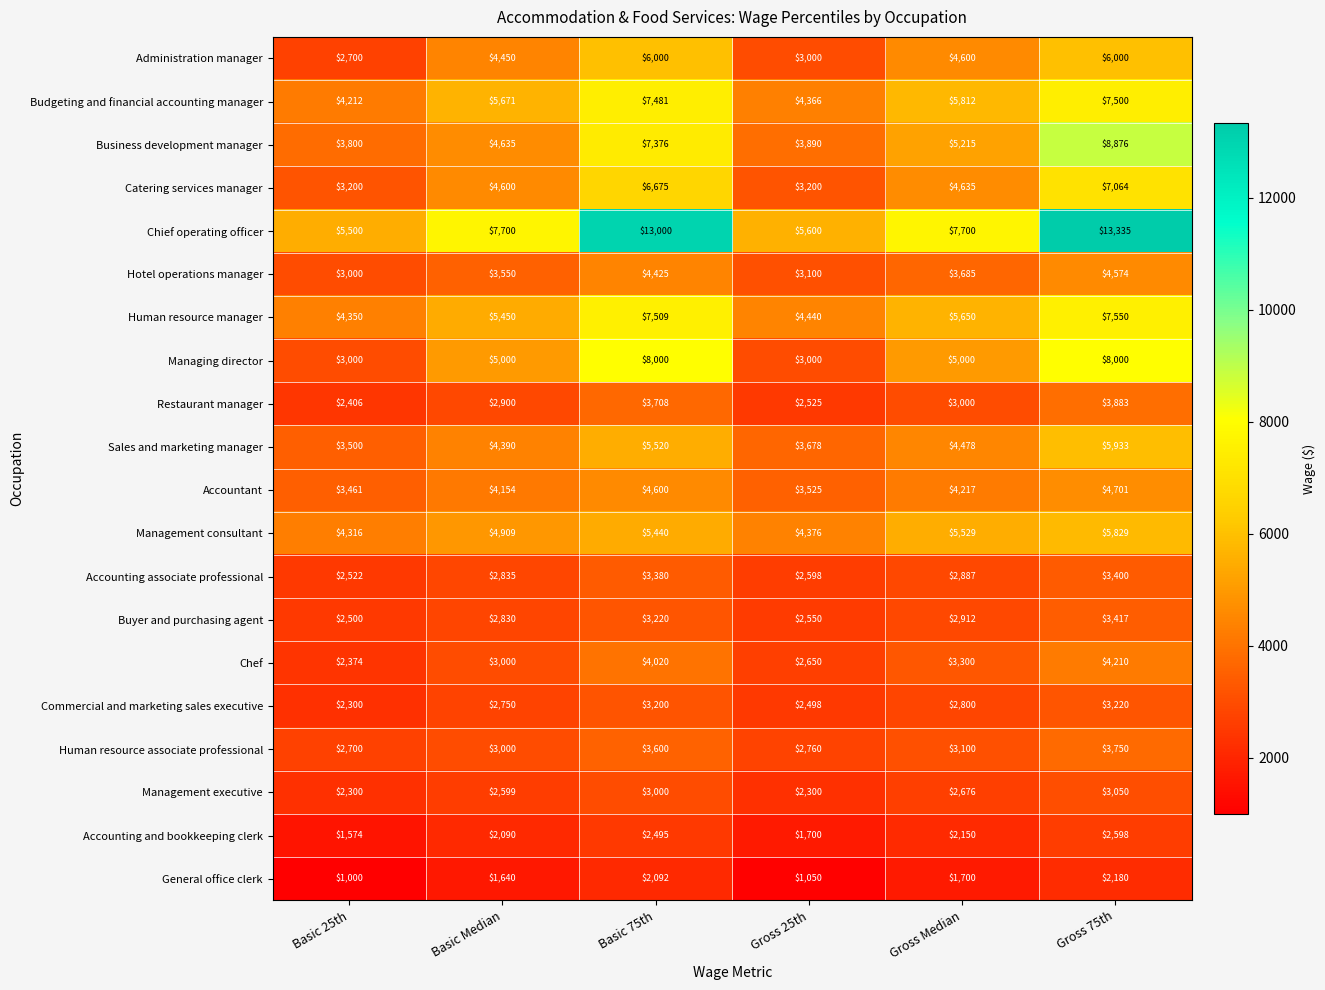

What is the difference between the highest and lowest values at Basic 25th?

4500